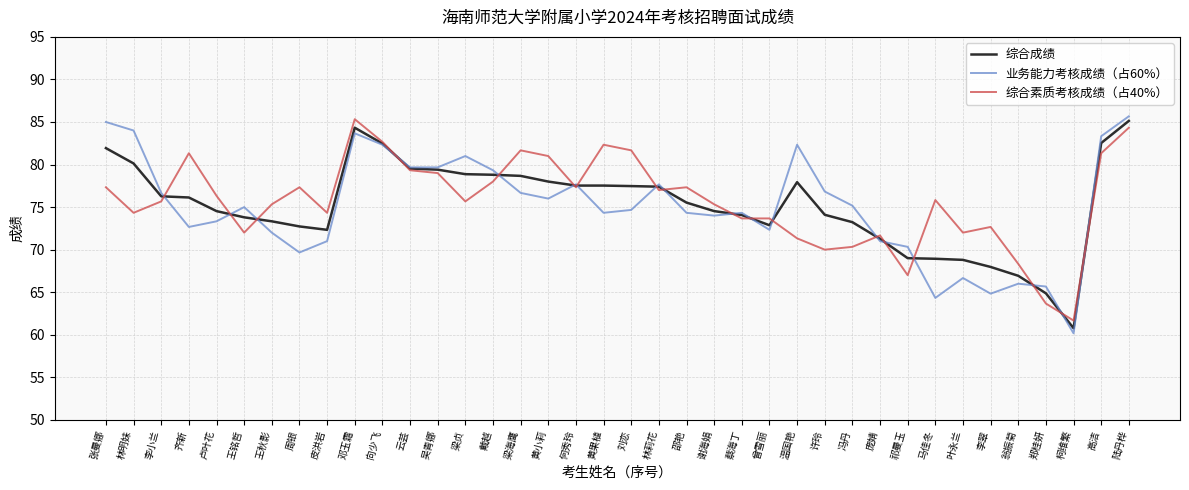

What is the approximate value of 综合素质考核成绩（占40%） at 周银?

77.3